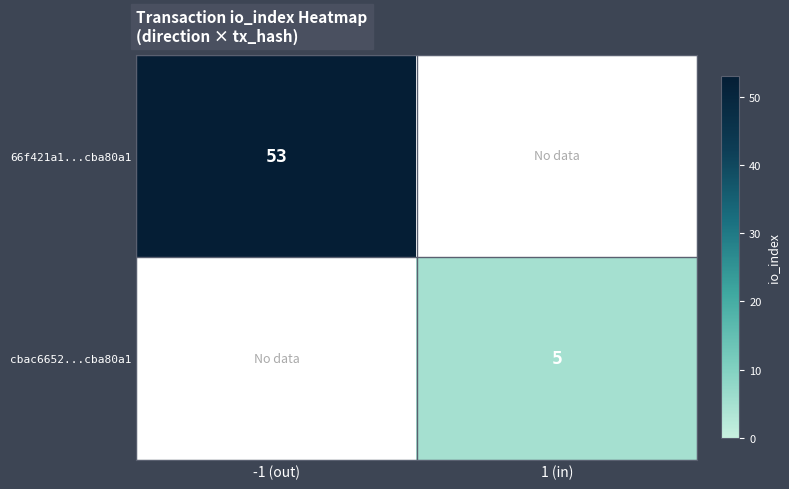

Is it true that 66f421a1...cba80a1 equals 53 at -1 (out)?

True